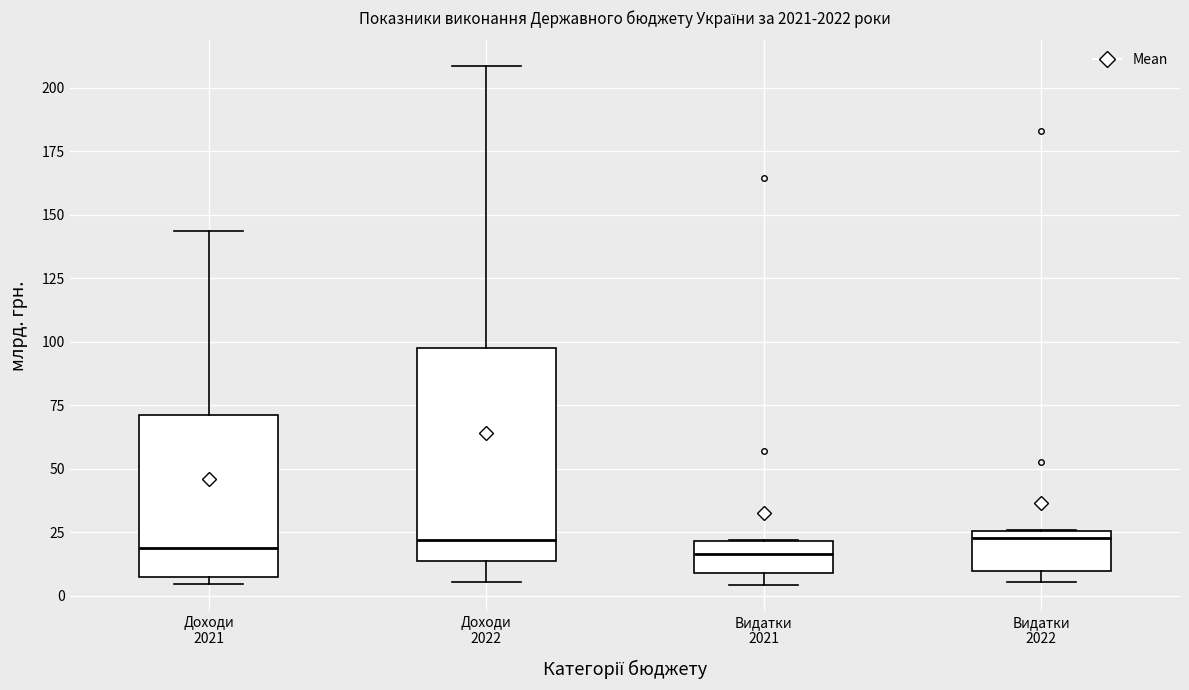

Which box is the tallest, from its lower edge to its upper edge?

Доходи 2022